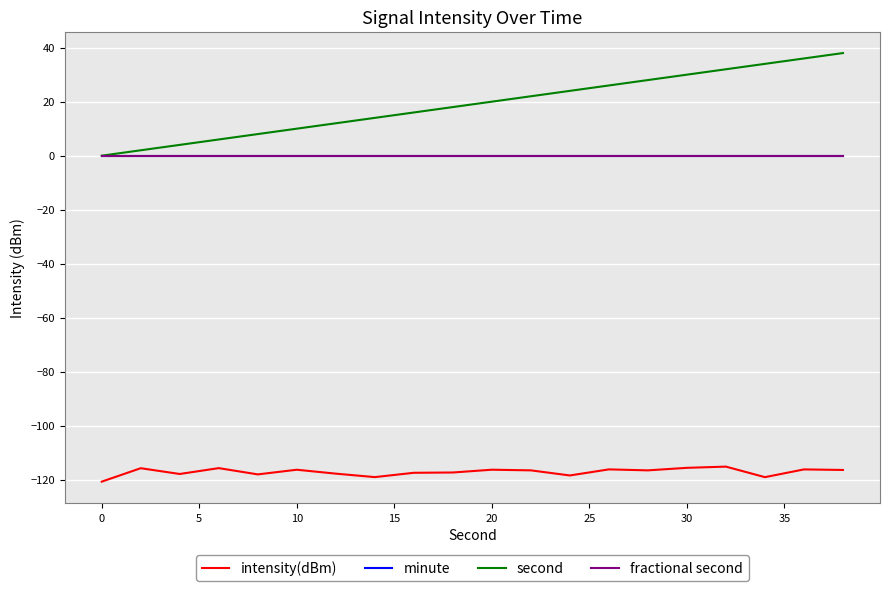

Rank the series by their maximum value, from highest to lowest.

second, minute, fractional second, intensity(dBm)